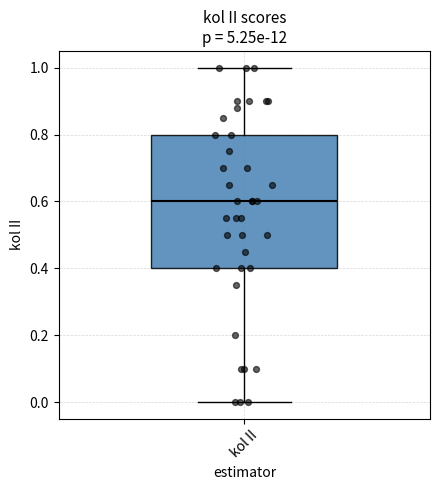

Where is the upper edge of the box for kol II on the y-axis? The values are not printed on the chart, so give them approximately, as read against the axis.

0.8